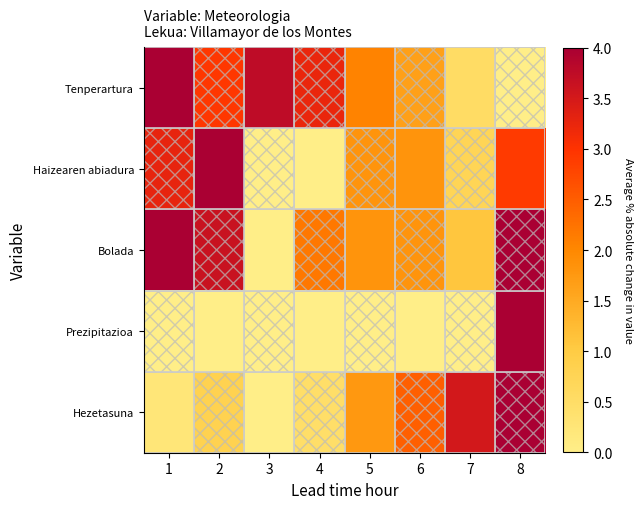

Reading left to right, extract all data points from this chart.

Tenperartura: 1=4.0	2=2.9	3=3.8	4=3.2	5=2.1	6=1.6	7=0.5	8=0.0
Haizearen abiadura: 1=3.3	2=4.0	3=0.0	4=0.0	5=1.8	6=1.8	7=0.7	8=2.9
Bolada: 1=4.0	2=3.6	3=0.0	4=2.2	5=1.8	6=1.8	7=1.1	8=4.0
Prezipitazioa: 1=0.0	2=0.0	3=0.0	4=0.0	5=0.0	6=0.0	7=0.0	8=4.0
Hezetasuna: 1=0.2	2=0.8	3=0.0	4=0.5	5=1.8	6=2.5	7=3.5	8=4.0